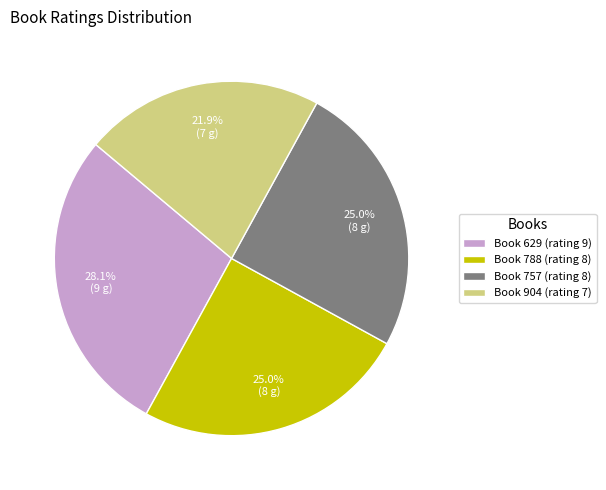

What percentage is NOT represented by Book 629 (rating 9)?

71.9%